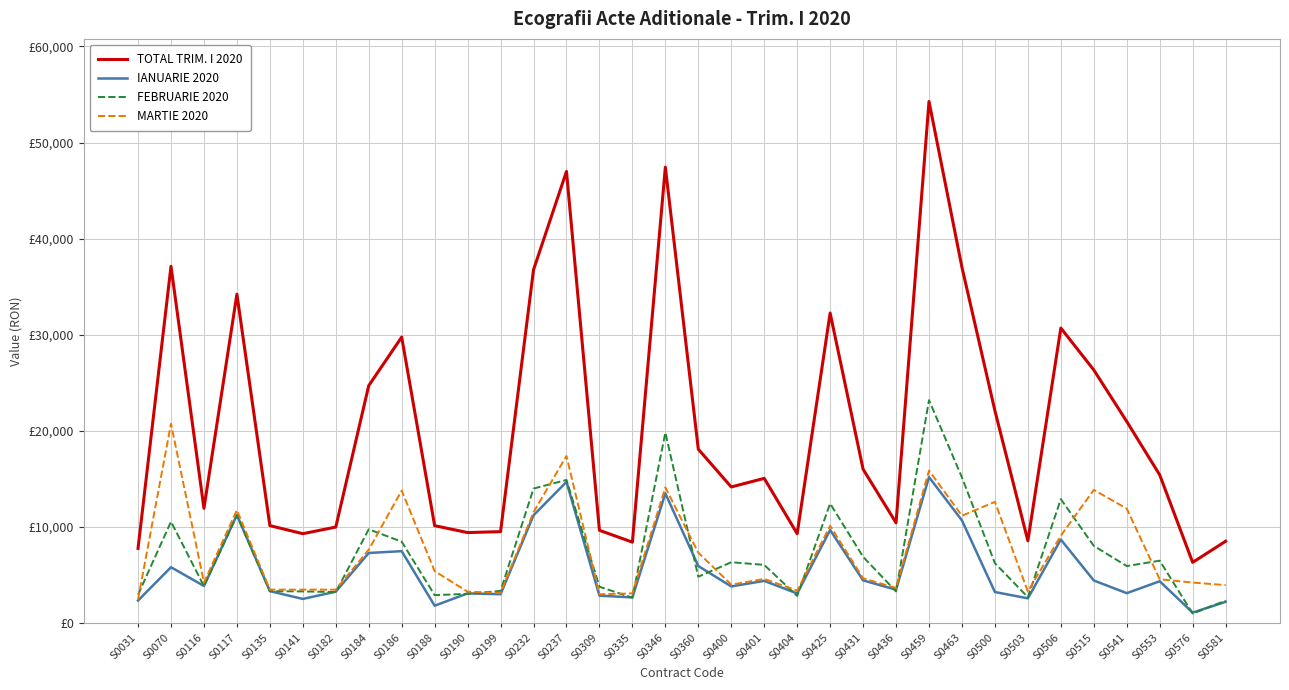

What value does the IANUARIE 2020 series have at S0401?

4400.0